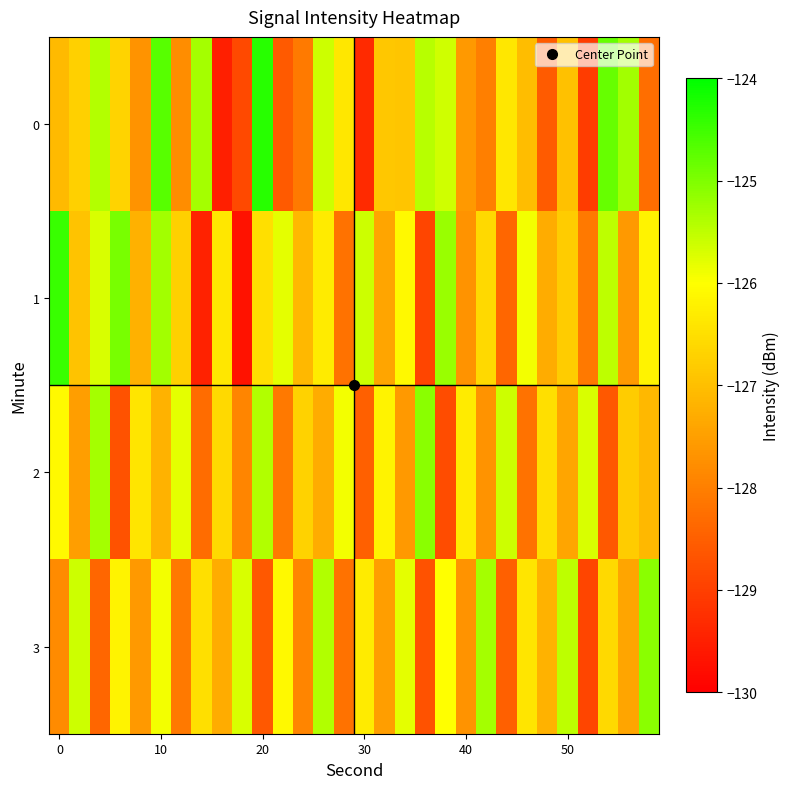

What is the minimum value shown in the chart?

-129.7